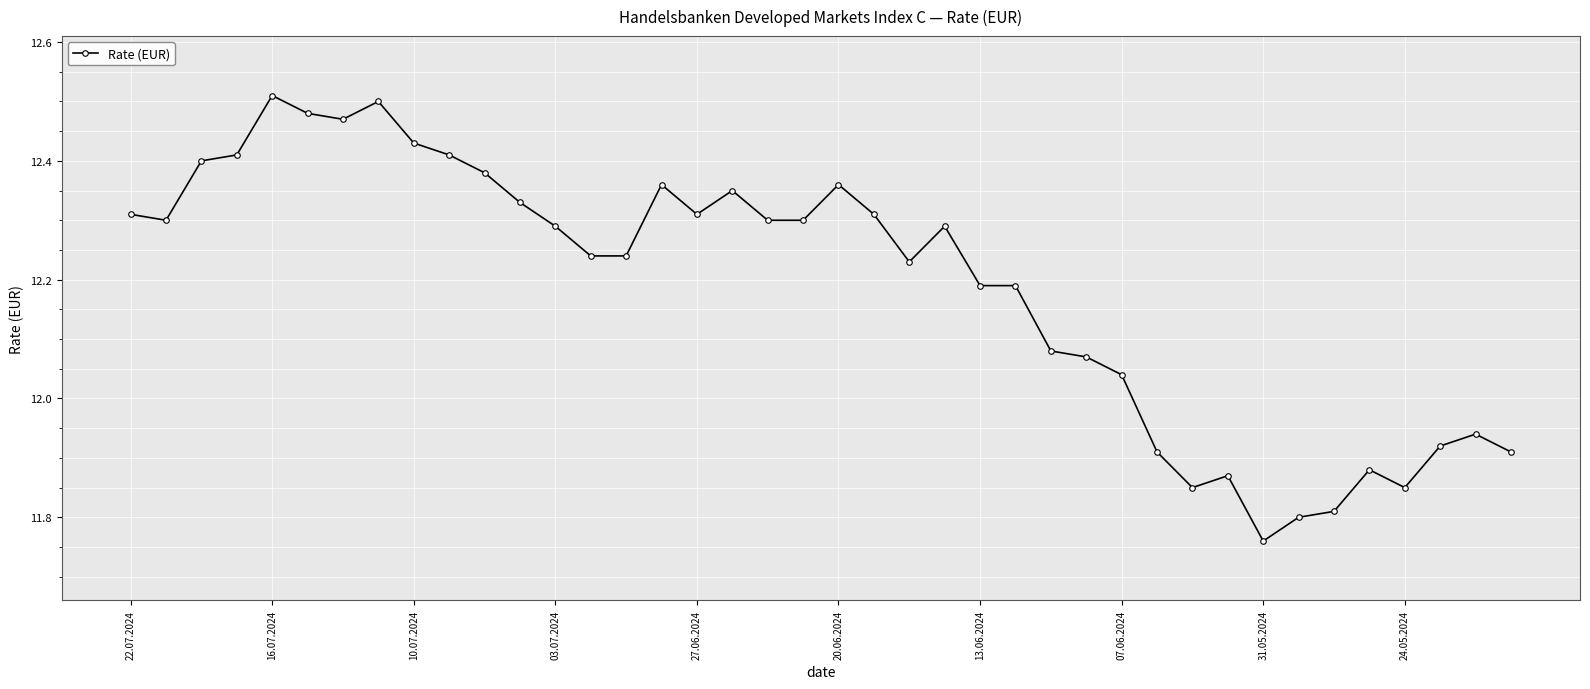

Count the number of values greater than 12.

29